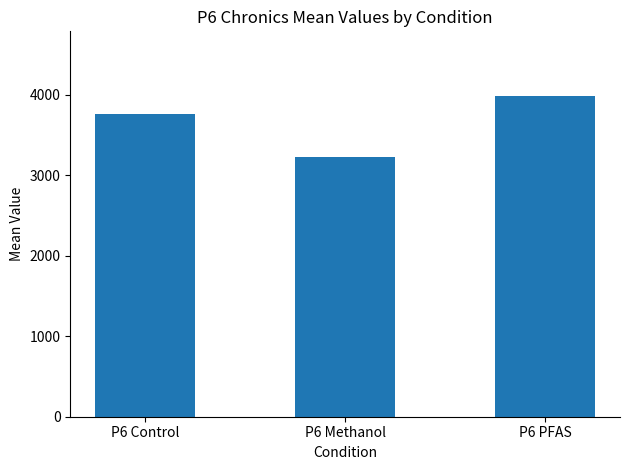

Rank the categories by value from lowest to highest.

P6 Methanol, P6 Control, P6 PFAS